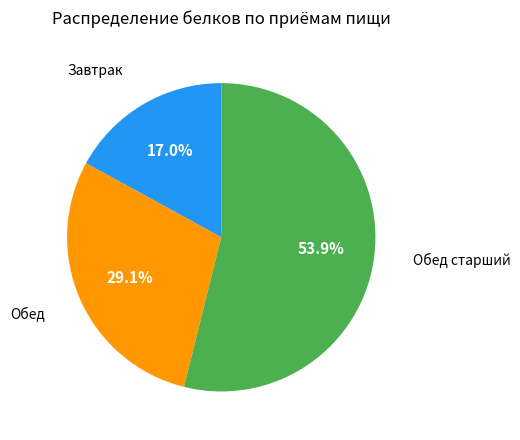

Which slice is the smallest?

Завтрак